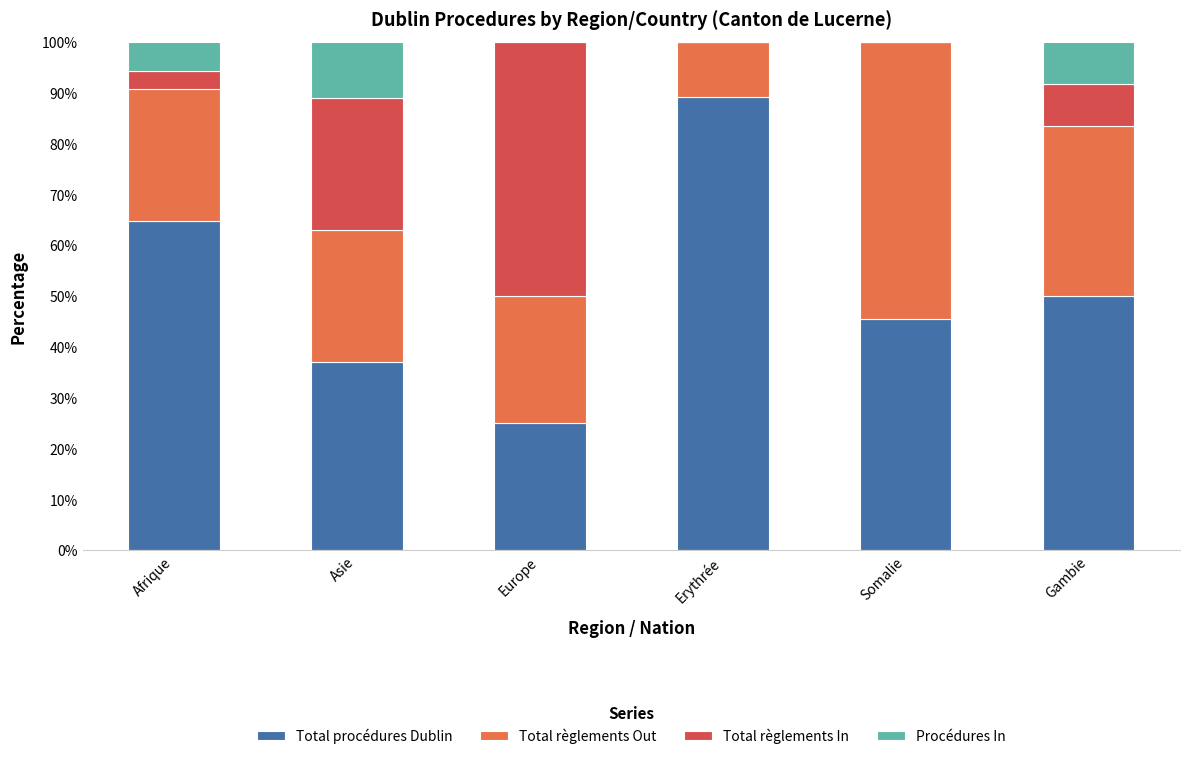

What is the total value across all series at Somalie?

100.0